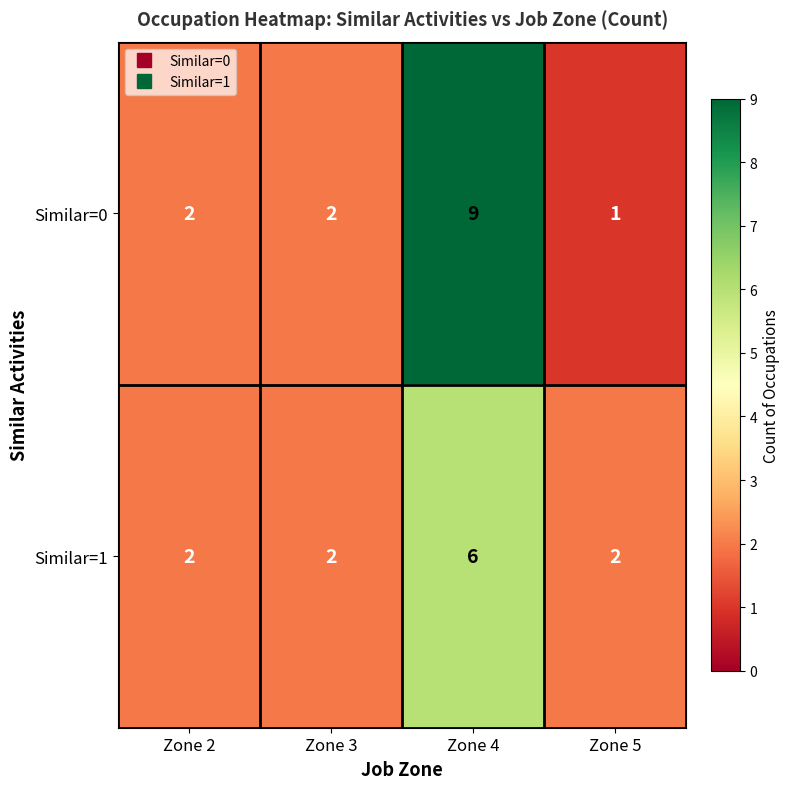

Which series has the widest spread of values?

Similar=0